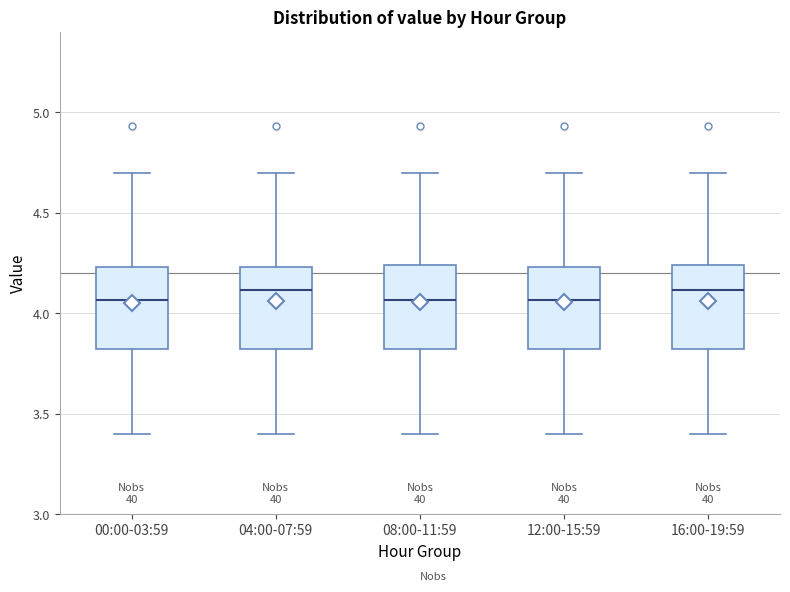

Reading left to right, transcribe this box plot: for each box, give where its median line is, the range the box spans, and where its two whiskers end, as read against the y-axis. The values are not printed on the chart, so give them approximately, as read against the axis.

00:00-03:59: median 4.05, box 3.80 to 4.25, whiskers 3.40 to 4.70
04:00-07:59: median 4.10, box 3.80 to 4.25, whiskers 3.40 to 4.70
08:00-11:59: median 4.05, box 3.80 to 4.25, whiskers 3.40 to 4.70
12:00-15:59: median 4.05, box 3.80 to 4.25, whiskers 3.40 to 4.70
16:00-19:59: median 4.10, box 3.80 to 4.25, whiskers 3.40 to 4.70